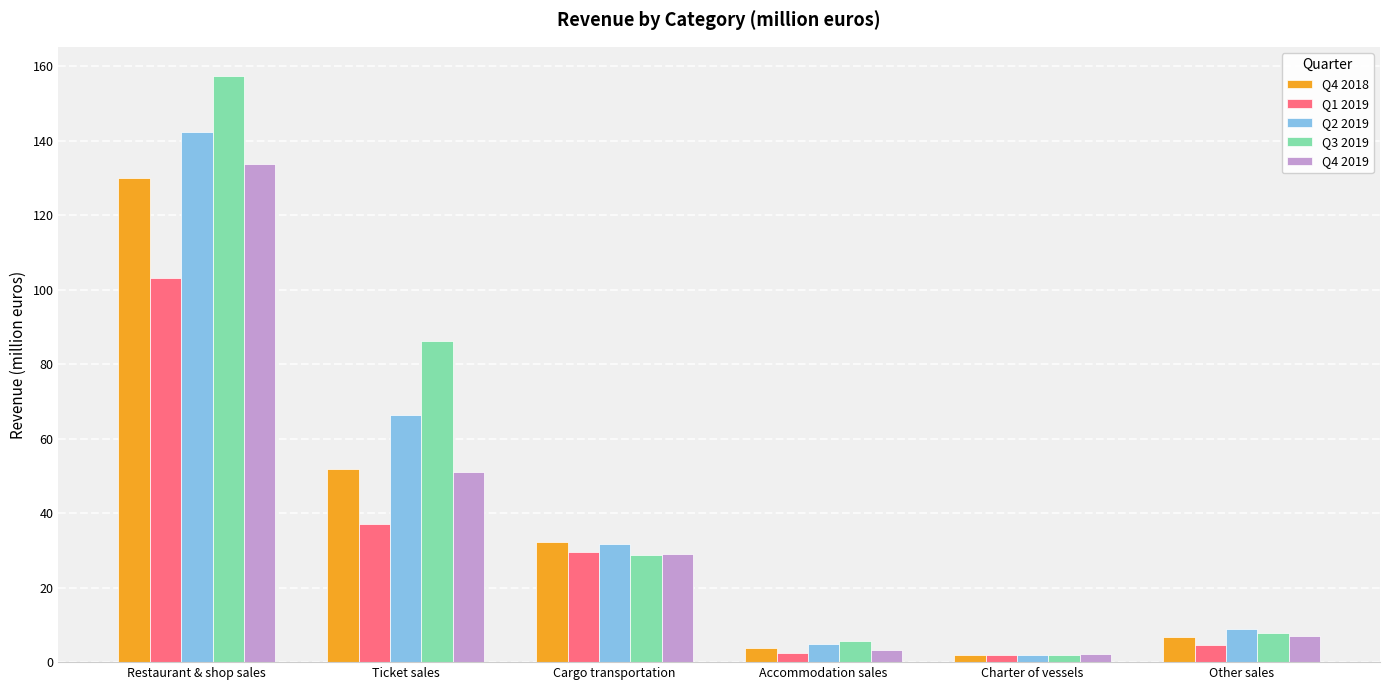

Between Ticket sales and Other sales, which series saw the biggest shift?

Q3 2019